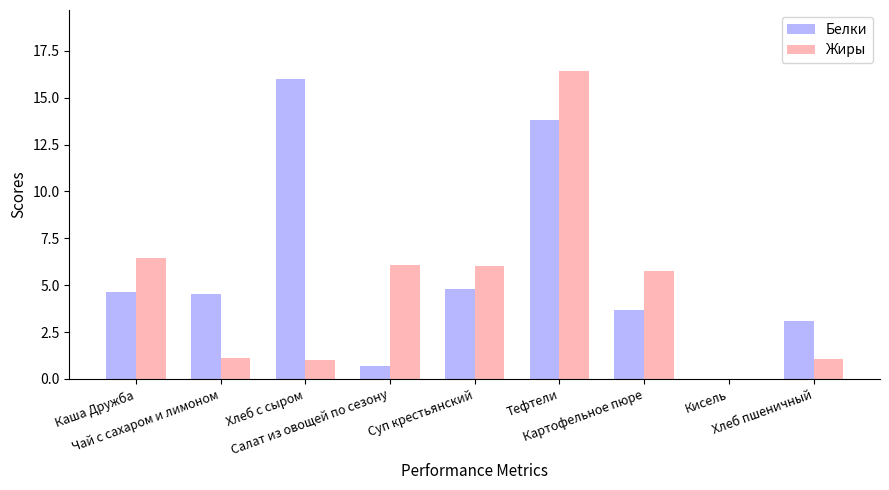

What is the average value of the Белки series?

5.7